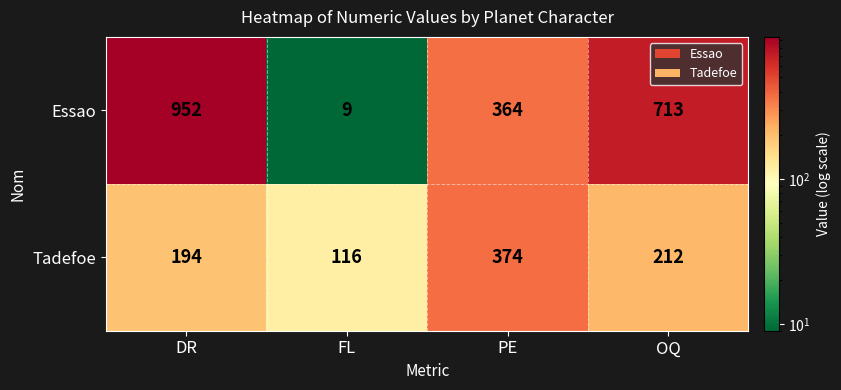

What is the smallest value displayed?

9